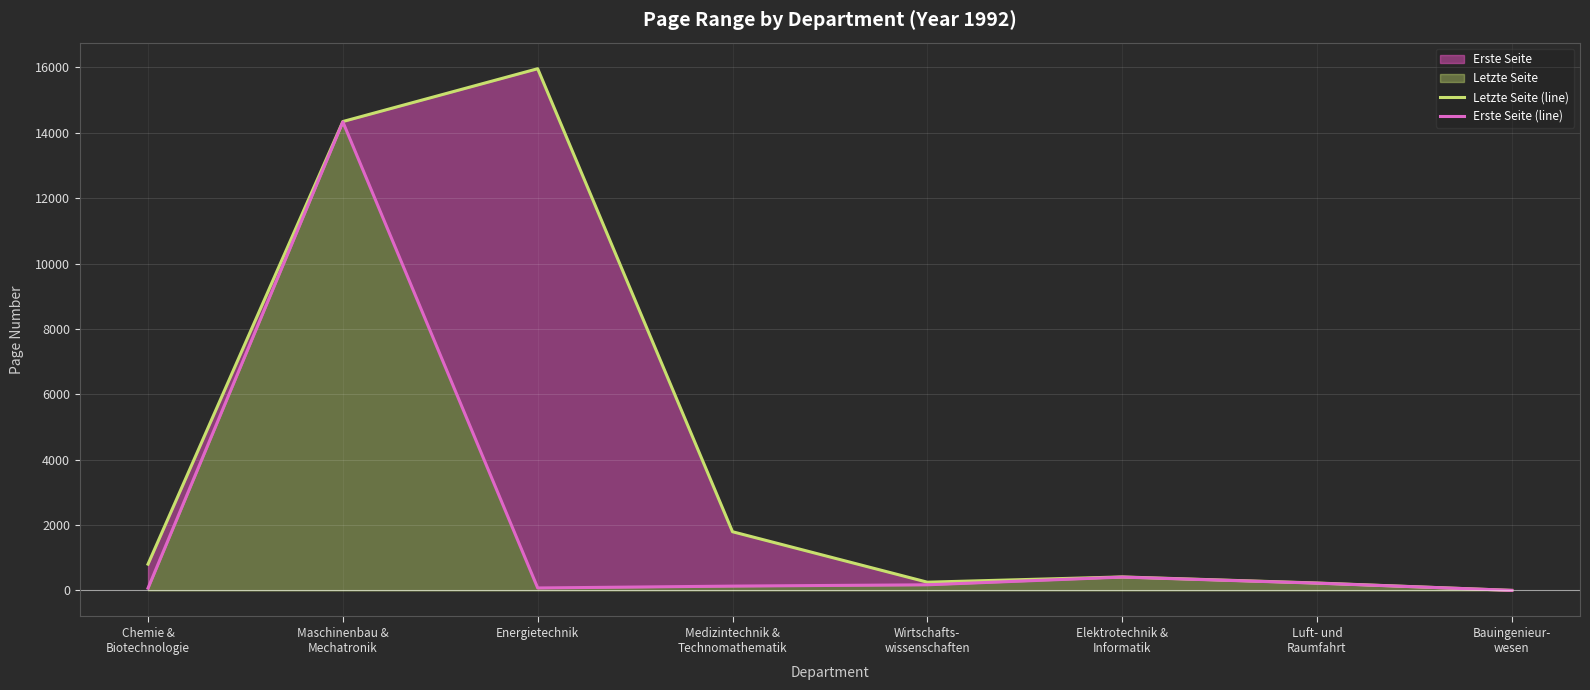

What is the maximum value for Letzte Seite (line)?

15962